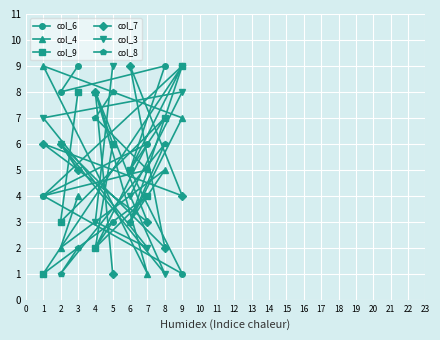

How many interior local valleys does the col_3 series have?

2